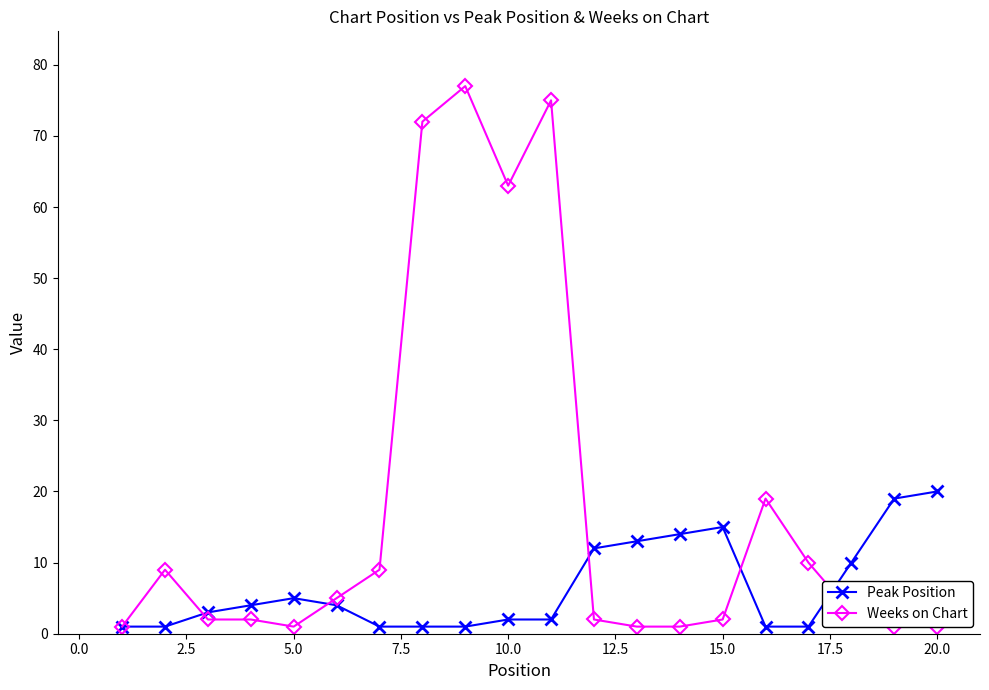

Is the value of Weeks on Chart at 12 greater than the value of Peak Position at 14?

No